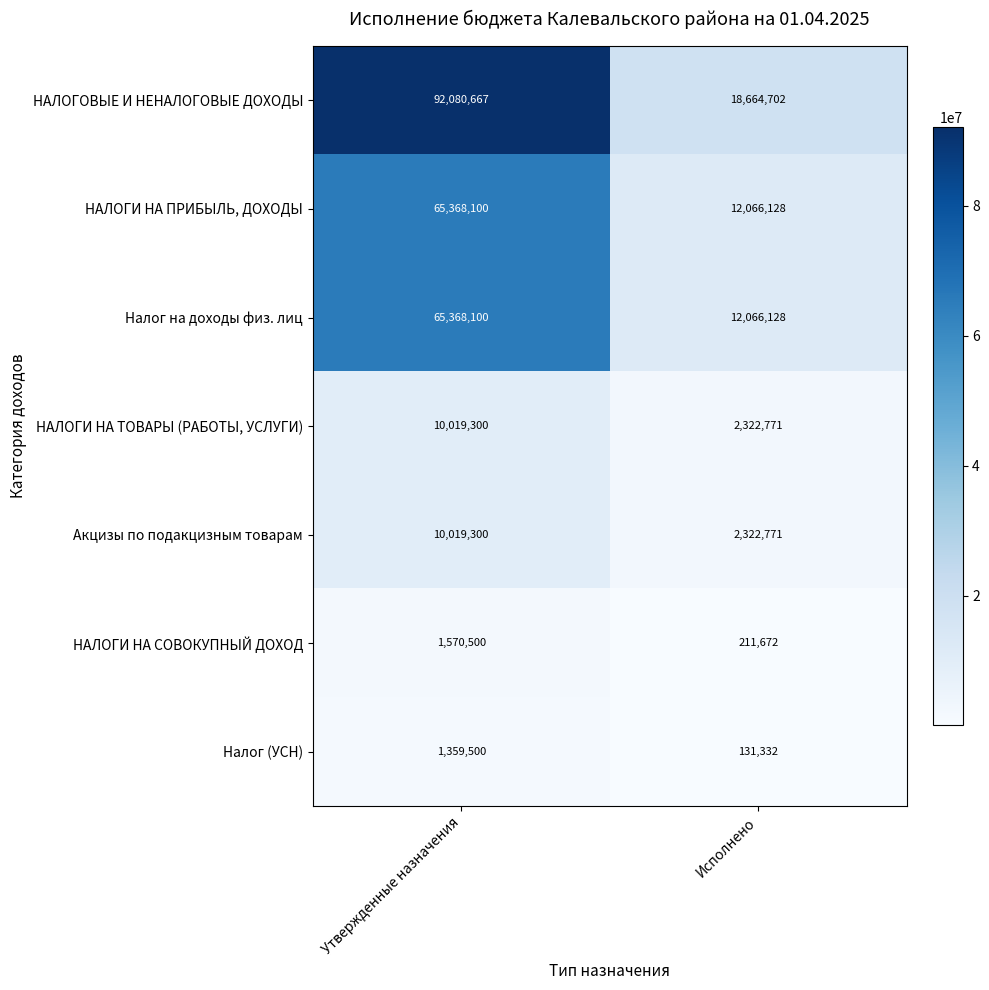

What is the greatest value displayed?

92080667